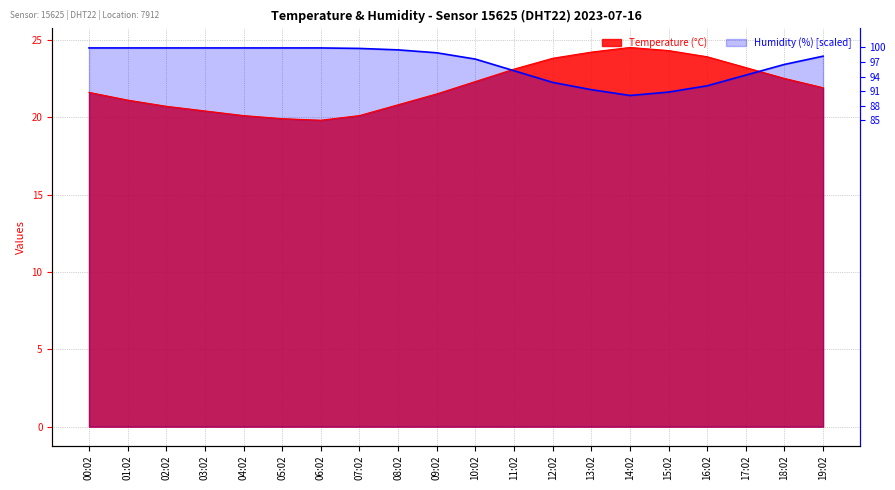

Which series has the widest spread of values?

Temperature